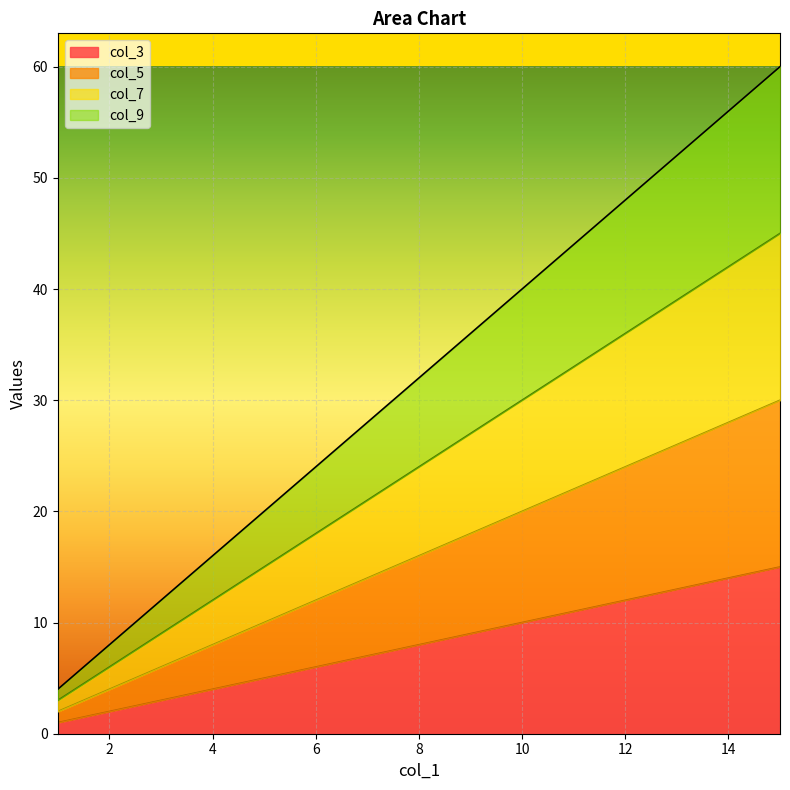

What is the difference between the col_5 values at 15 and 7?

16